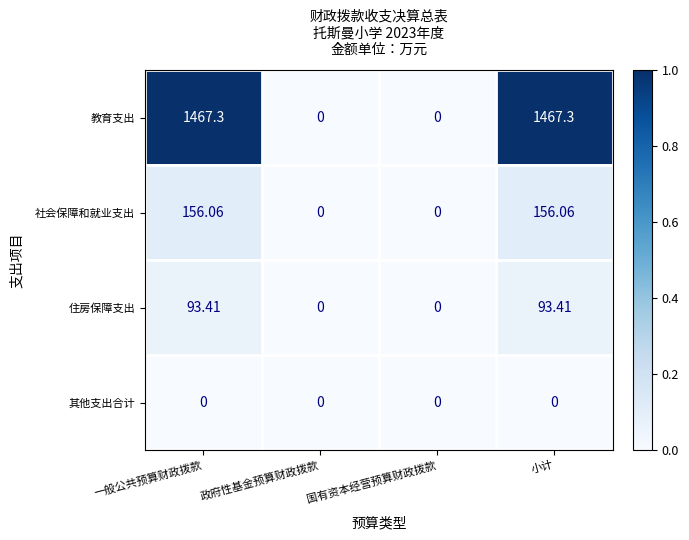

Which series changed the most between 一般公共预算财政拨款 and 国有资本经营预算财政拨款?

教育支出